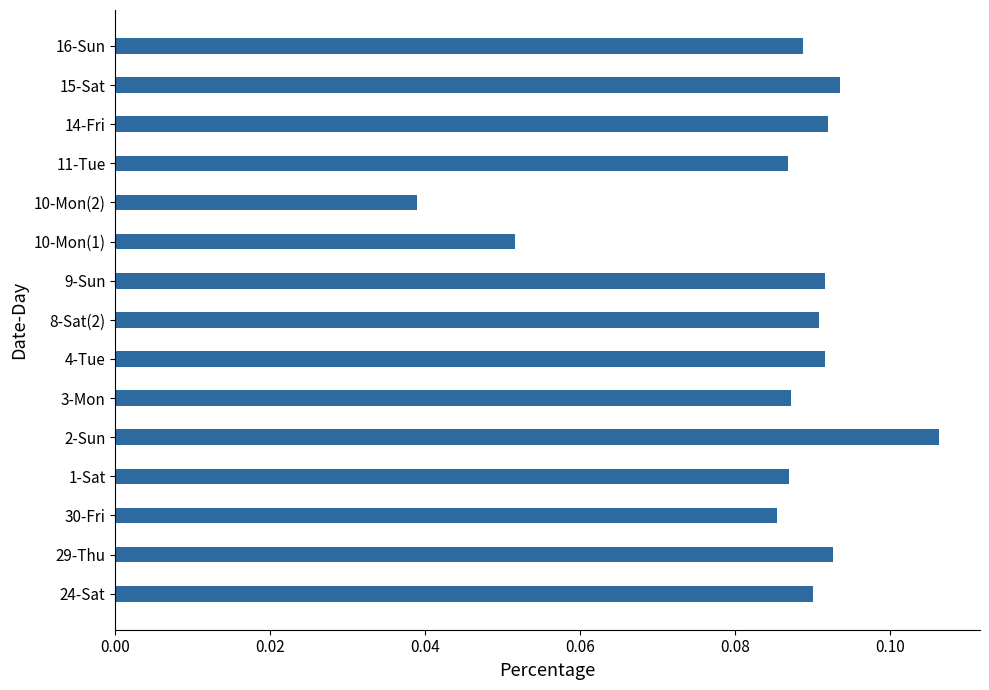

Where is the data nearest to the value 0?

10-Mon(2)